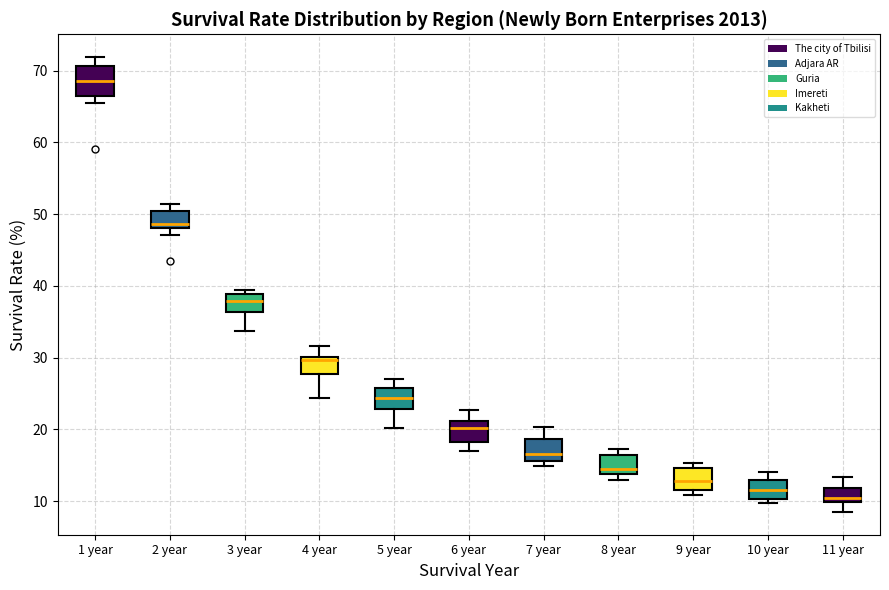

Reading left to right, transcribe this box plot: for each box, give where its median line is, the range the box spans, and where its two whiskers end, as read against the y-axis. The values are not printed on the chart, so give them approximately, as read against the axis.

1 year: median 69, box 67 to 71, whiskers 66 to 72
2 year: median 49, box 48 to 51, whiskers 47 to 51 (just above the box's upper edge)
3 year: median 38, box 36 to 39, whiskers 34 to 39 (just above the box's upper edge)
4 year: median 30 (just below the box's upper edge), box 28 to 30, whiskers 24 to 32
5 year: median 24, box 23 to 26, whiskers 20 to 27
6 year: median 20, box 18 to 21, whiskers 17 to 23
7 year: median 17, box 16 to 19, whiskers 15 to 20
8 year: median 15, box 14 to 16, whiskers 13 to 17
9 year: median 13, box 12 to 15, whiskers 11 to 15 (just above the box's upper edge)
10 year: median 12, box 10 to 13, whiskers 10 (just below the box's lower edge) to 14
11 year: median 10 (just above the box's lower edge), box 10 to 12, whiskers 8 to 13